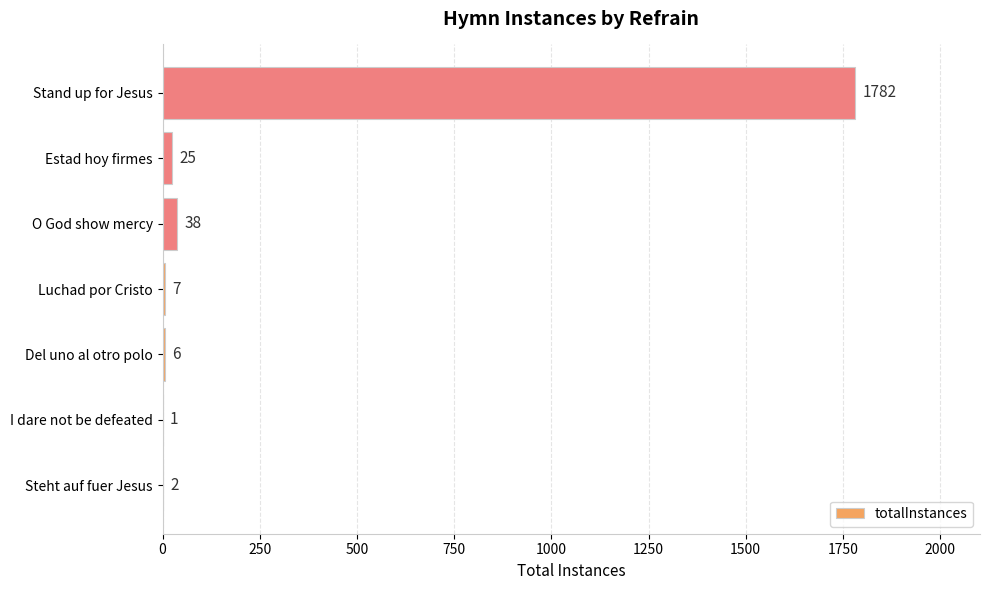

The value at Luchad por Cristo is 7. True or false?

True